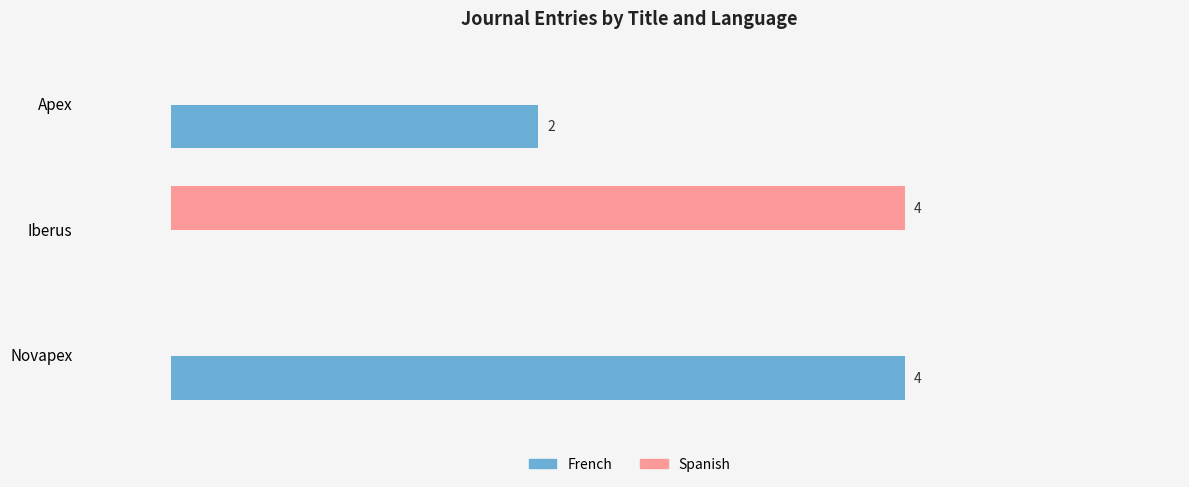

Which category has the highest value in the French series?

Novapex